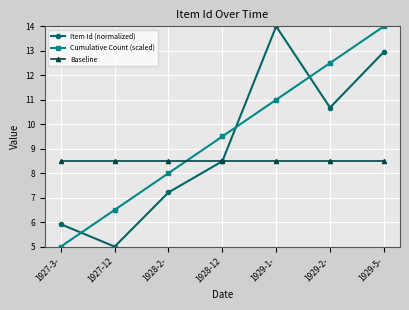

What are all the series names shown in the legend?

Item Id (normalized), Cumulative Count (scaled), Baseline